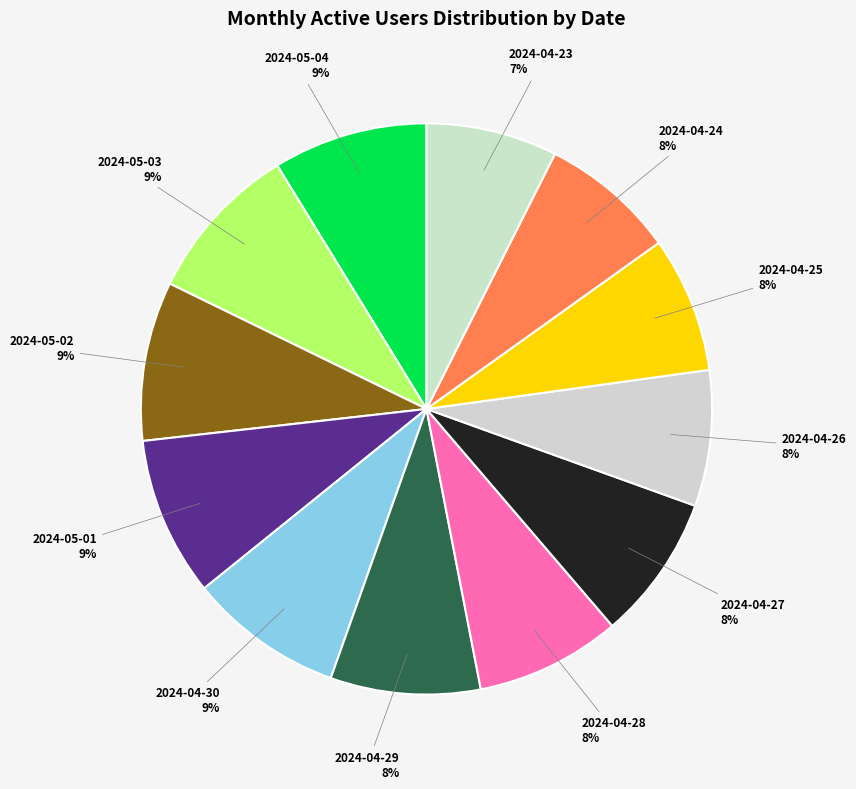

Is the sum of 2024-04-25 and 2024-04-28 greater than half?

No